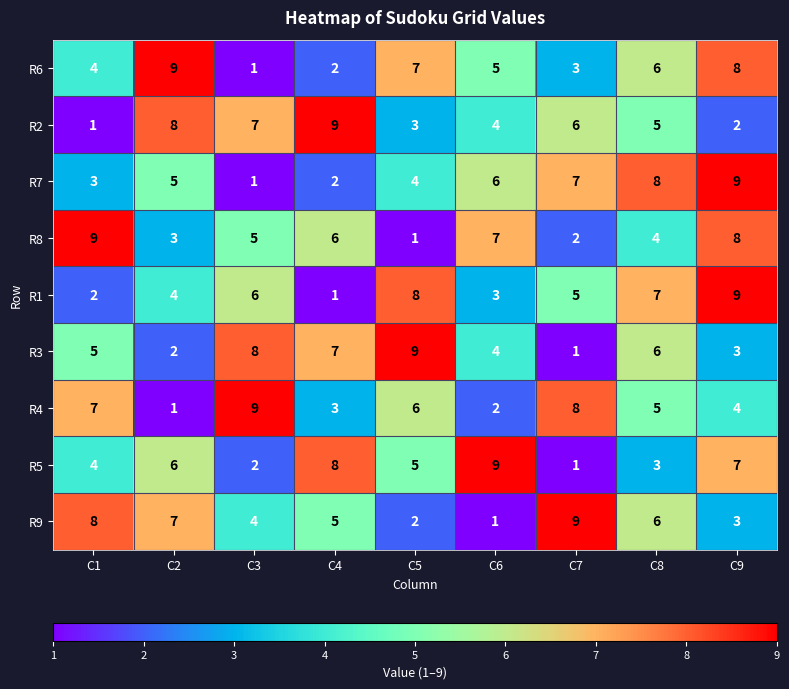

Is it true that R3 equals 4 at C6?

True